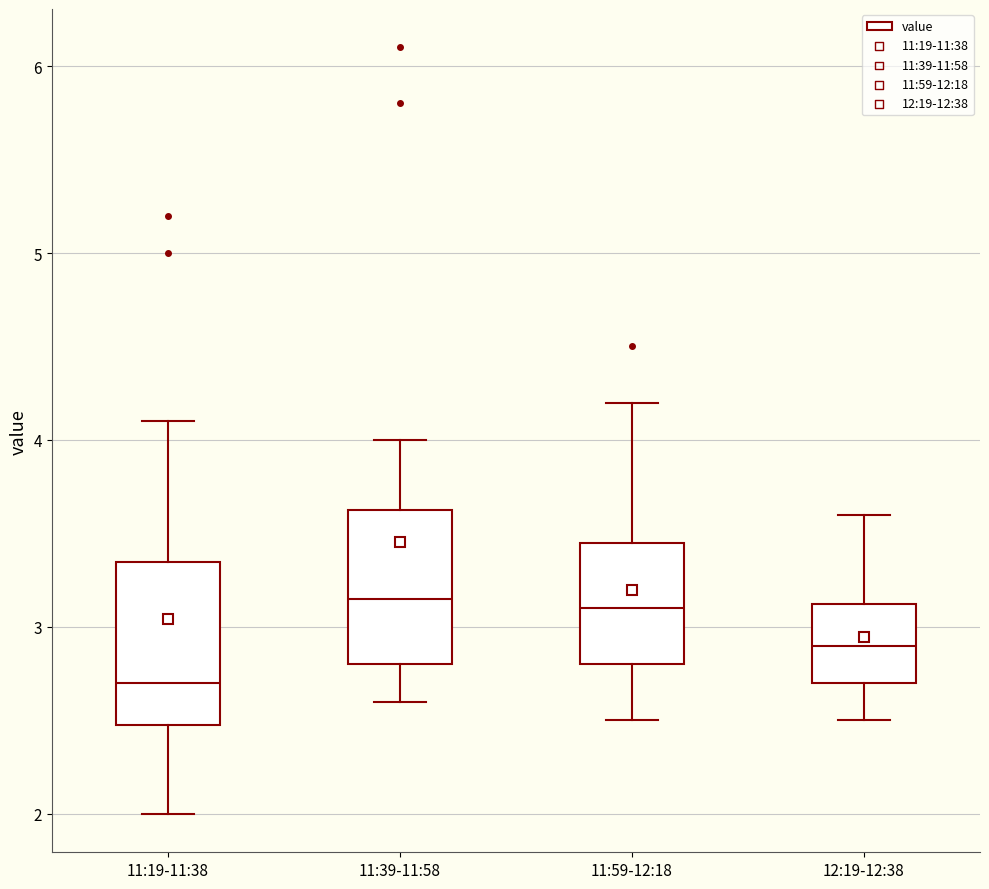

Where does the lower whisker of the box for 12:19-12:38 end on the y-axis? The values are not printed on the chart, so give them approximately, as read against the axis.

2.5